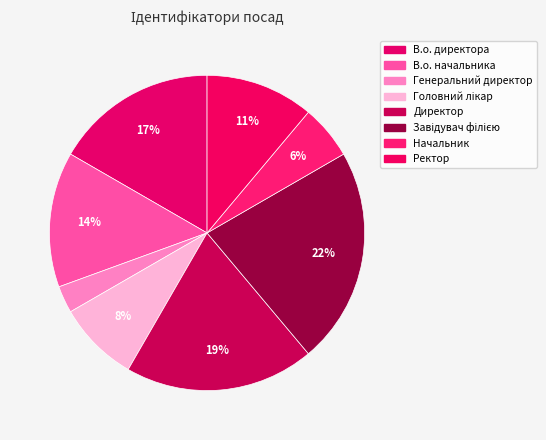

Count the number of slices in the pie.

8